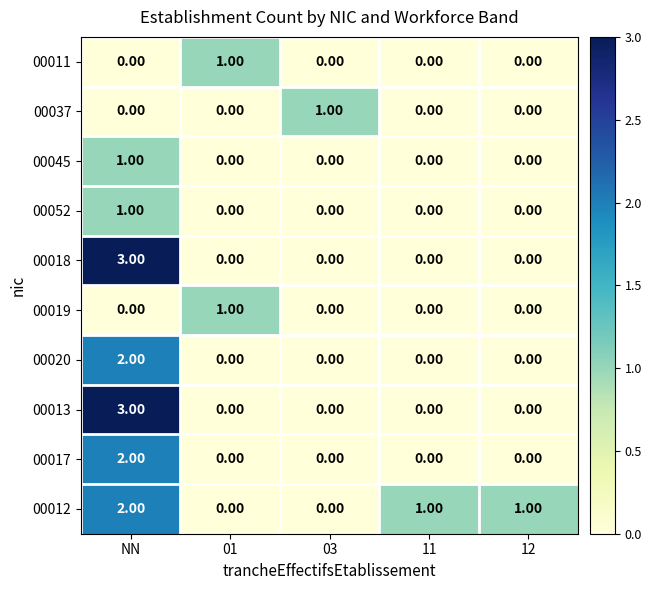

At which label does 00052 reach its peak?

NN